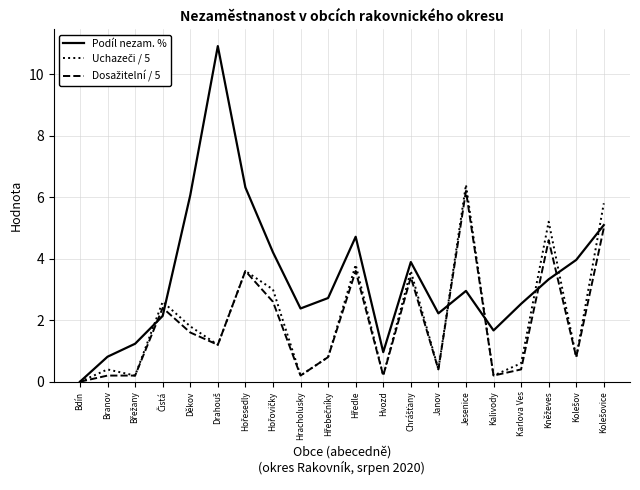

Which series has the largest total across all categories?

Podíl nezam. %